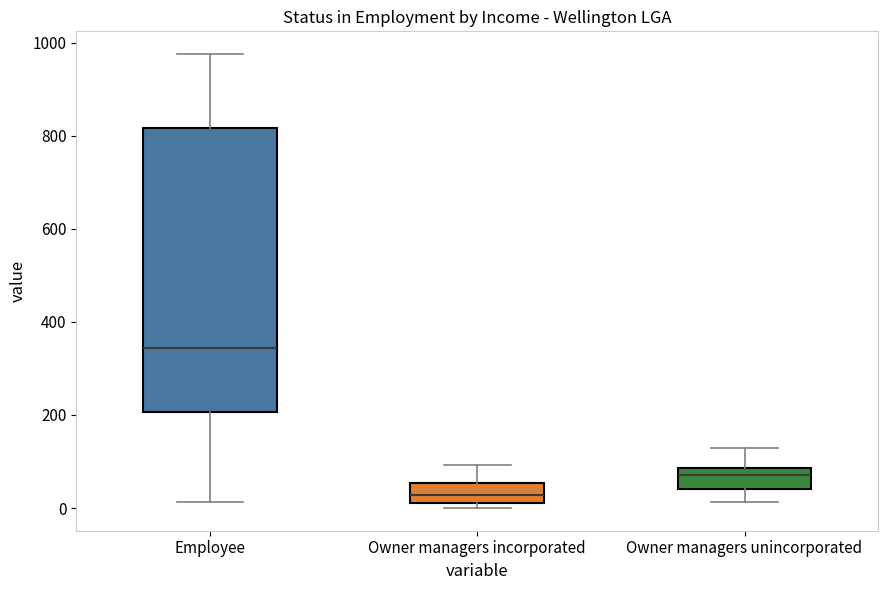

Reading left to right, transcribe this box plot: for each box, give where its median line is, the range the box spans, and where its two whiskers end, as read against the y-axis. The values are not printed on the chart, so give them approximately, as read against the axis.

Employee: median 340, box 200 to 820, whiskers 20 to 980
Owner managers incorporated: median 20 (inside the box), box 20 to 60, whiskers 0 to 100
Owner managers unincorporated: median 80 (inside the box), box 40 to 80, whiskers 20 to 120